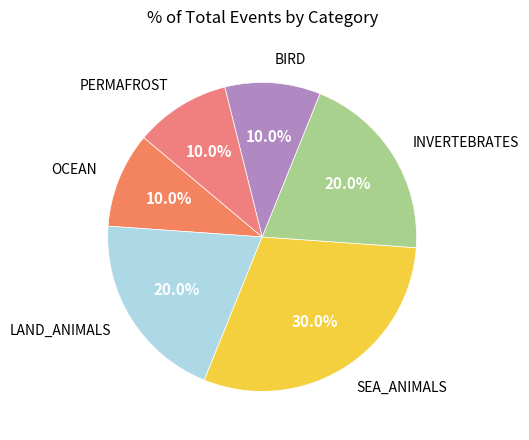

What is the smallest slice in the pie chart?

OCEAN